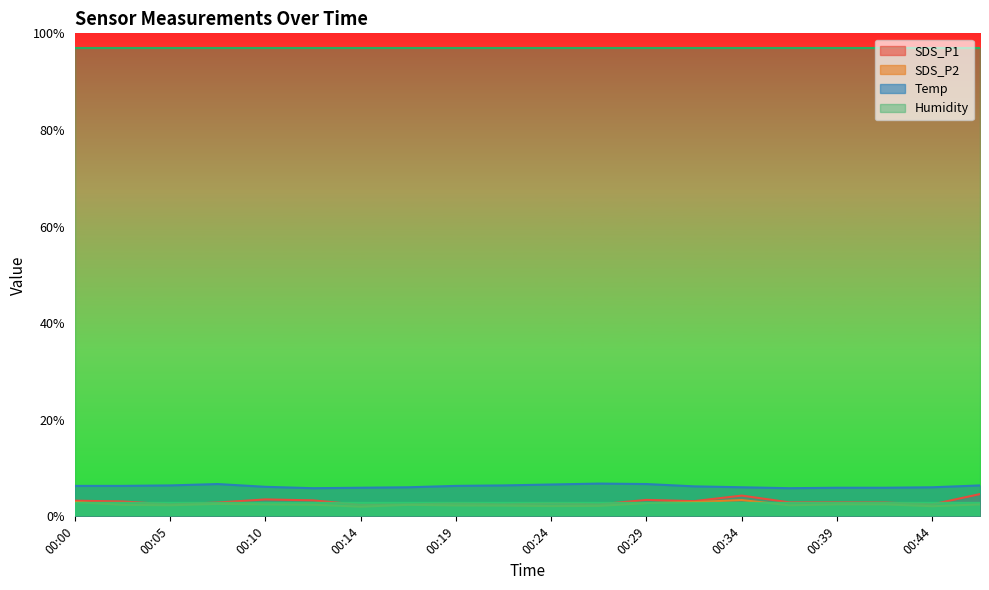

Which series has the widest spread of values?

SDS_P1